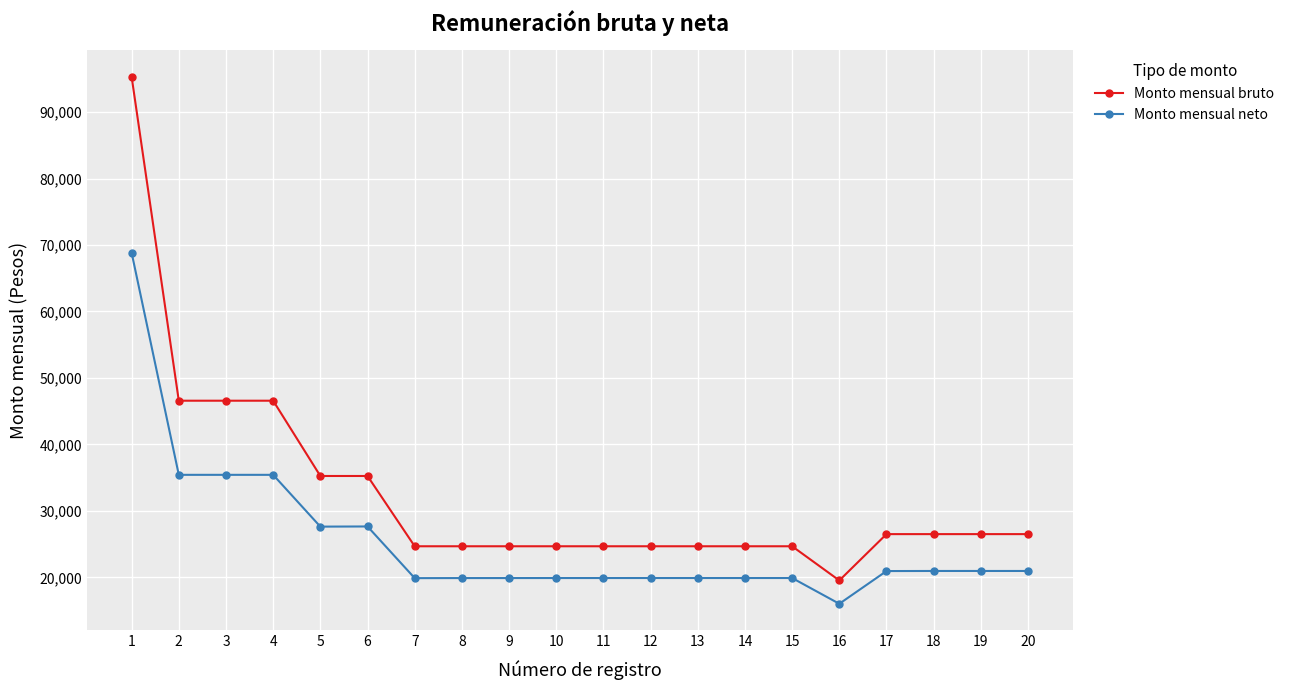

What is the sum of the Monto mensual bruto values at 18 and 20?

53000.0